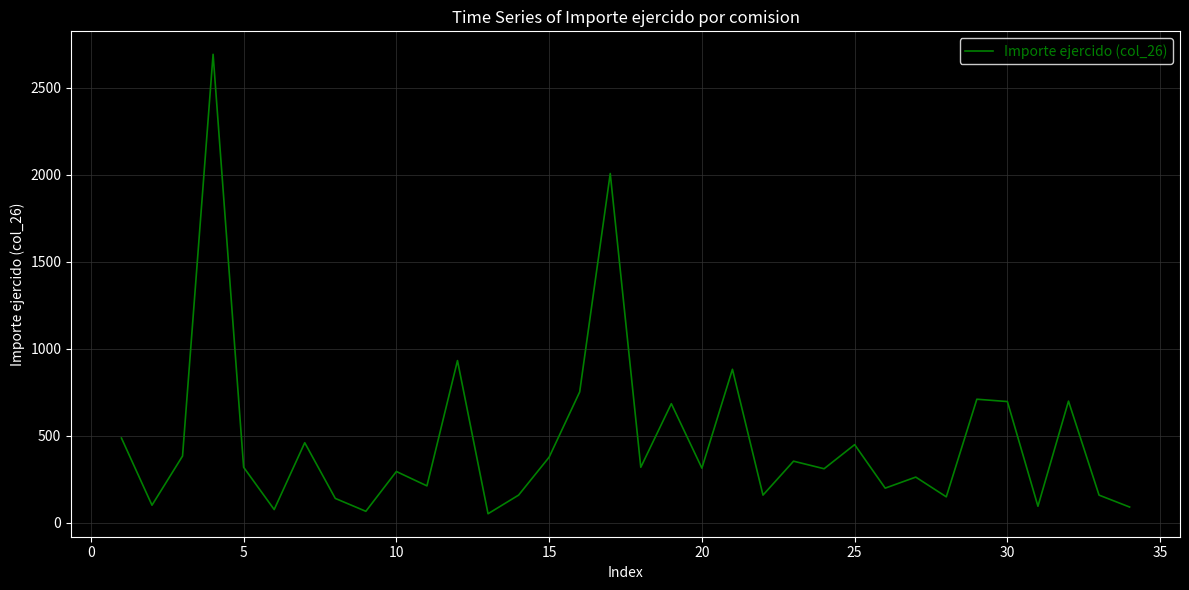

What is the minimum value shown in the chart?

52.9